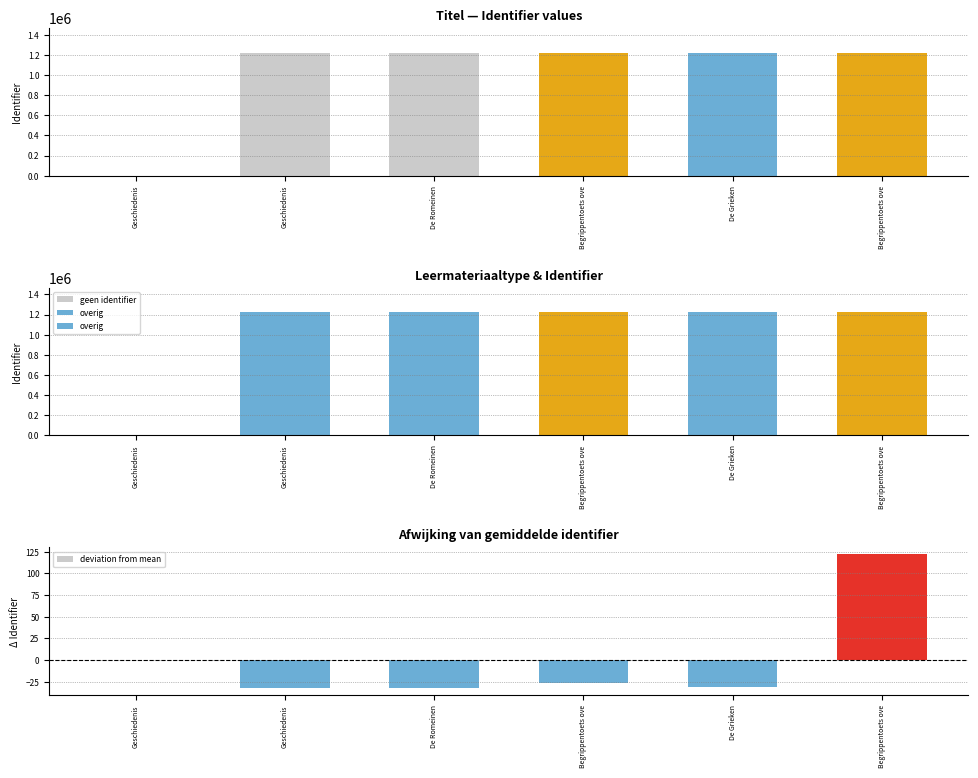

Which label corresponds to the smallest value in the chart?

Geschiedenis